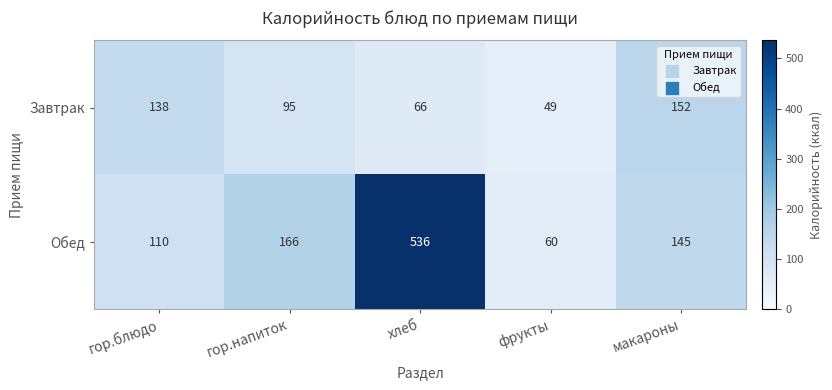

Reading left to right, extract all data points from this chart.

Завтрак: 138	95	66	49	152
Обед: 110	166	536	60	145